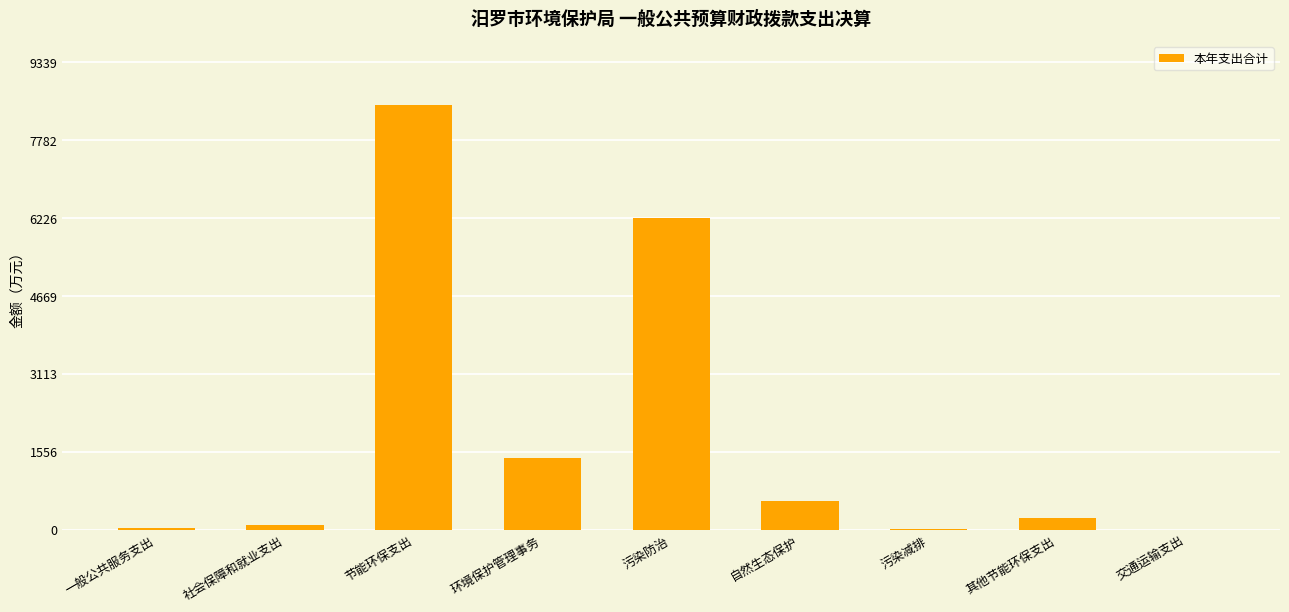

The chart shows a value of 8490.4 at 节能环保支出. True or false?

True